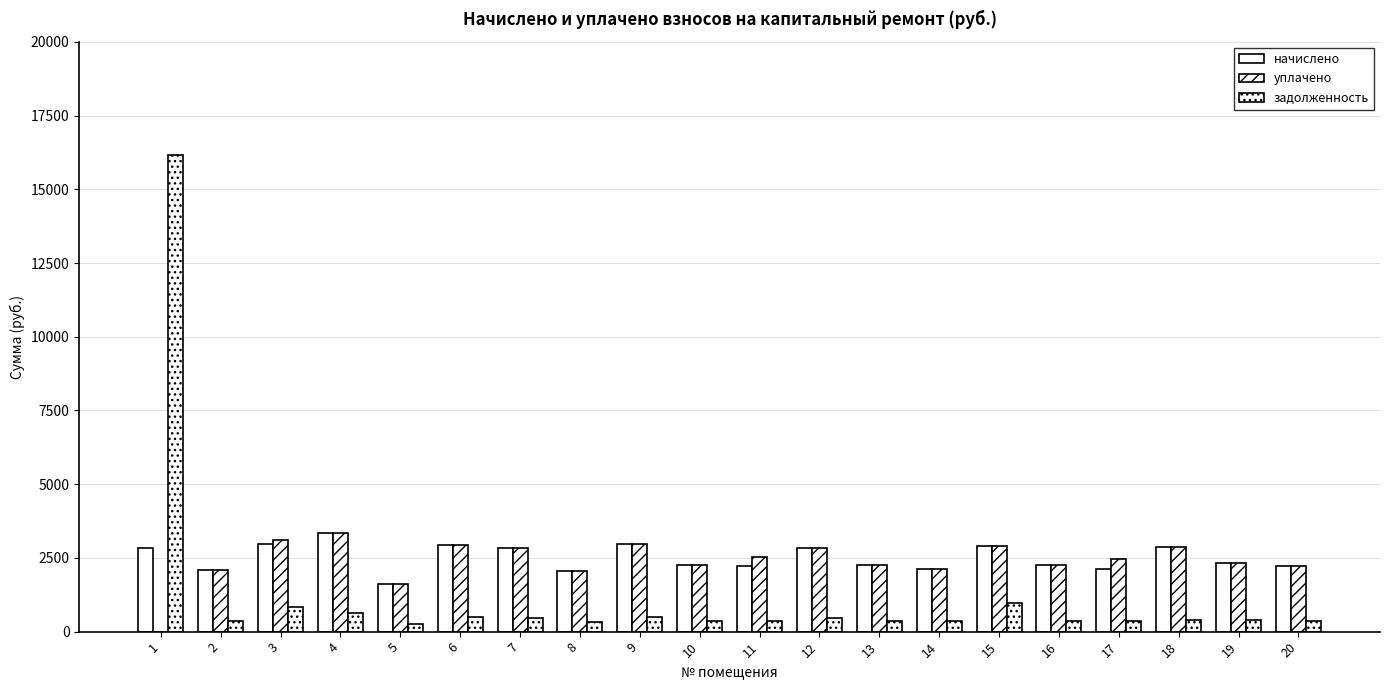

Which category has the highest value in the задолженность series?

1